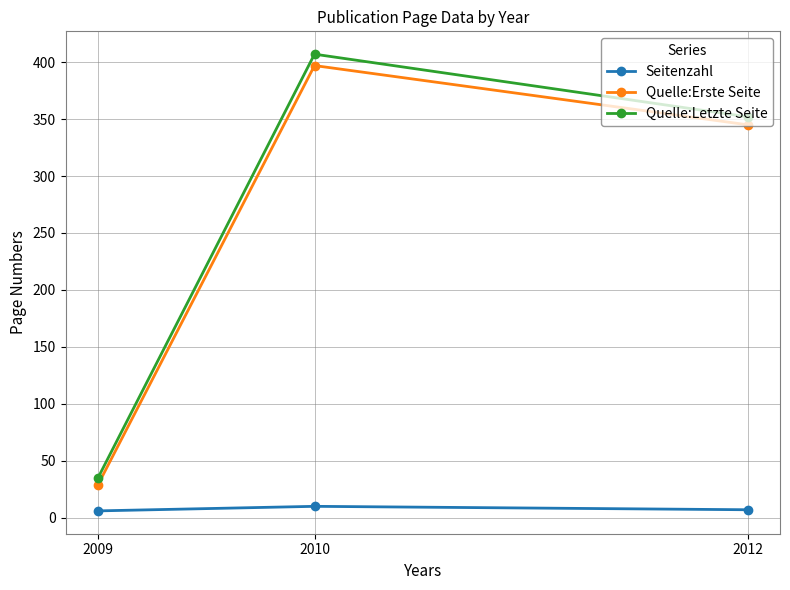

What is the minimum value shown in the chart?

6